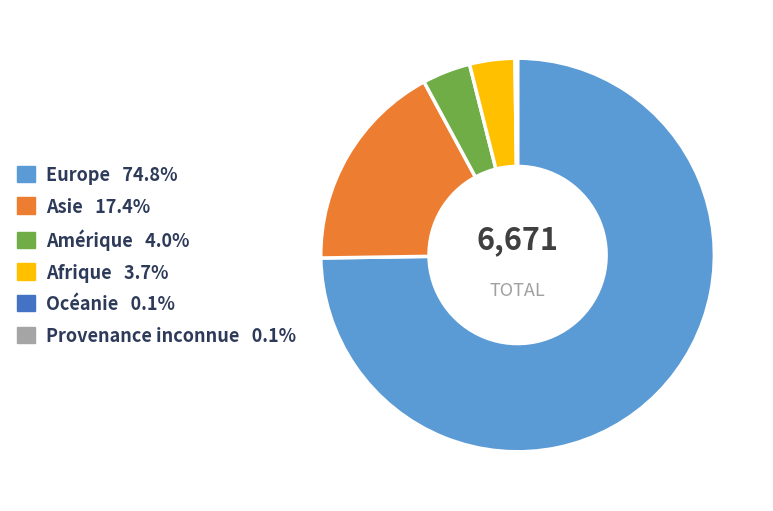

Does any single category account for the majority?

Yes